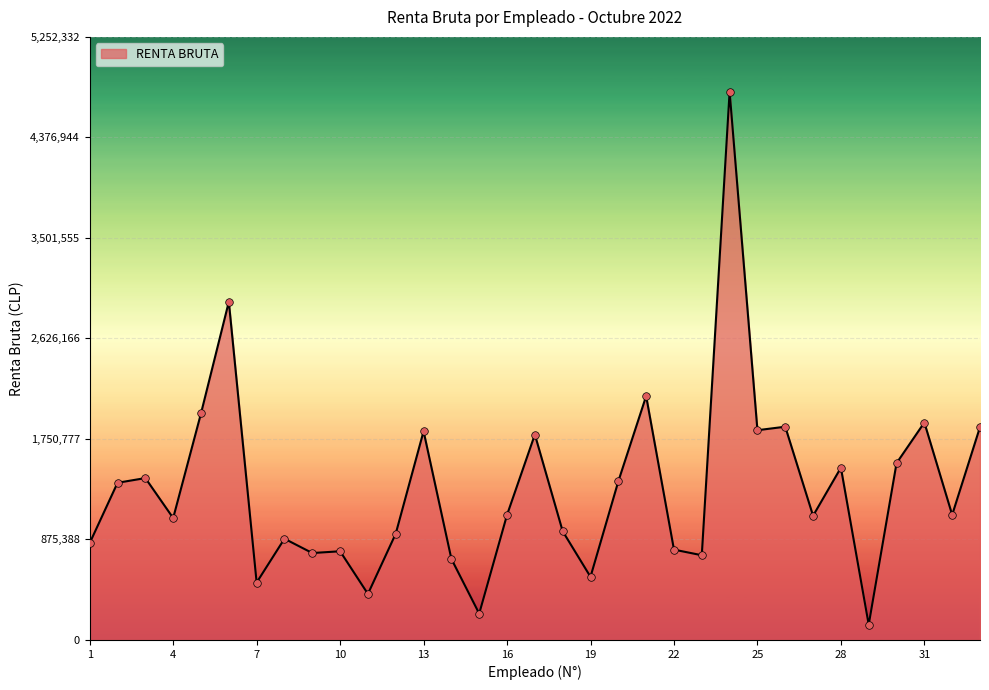

What is the maximum value shown in the chart?

4774848